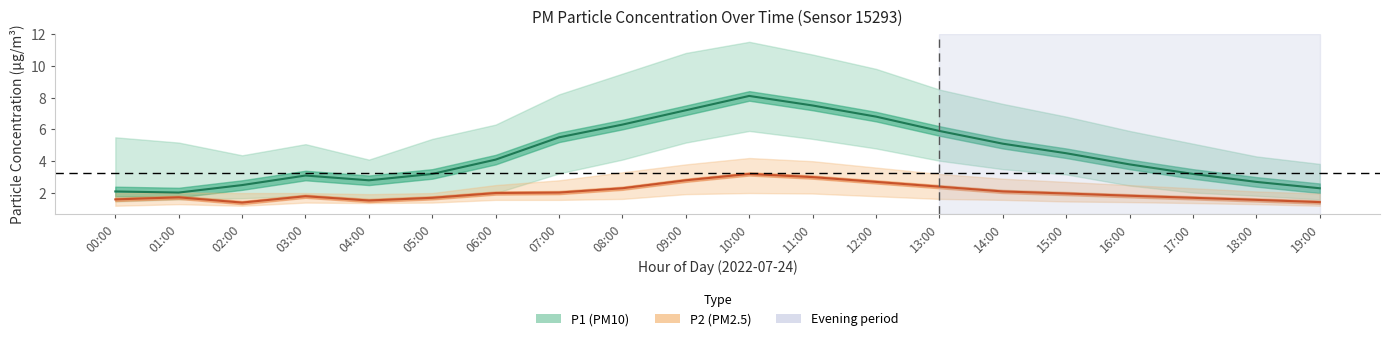

Which has a higher value, 16:00 or 13:00?

13:00